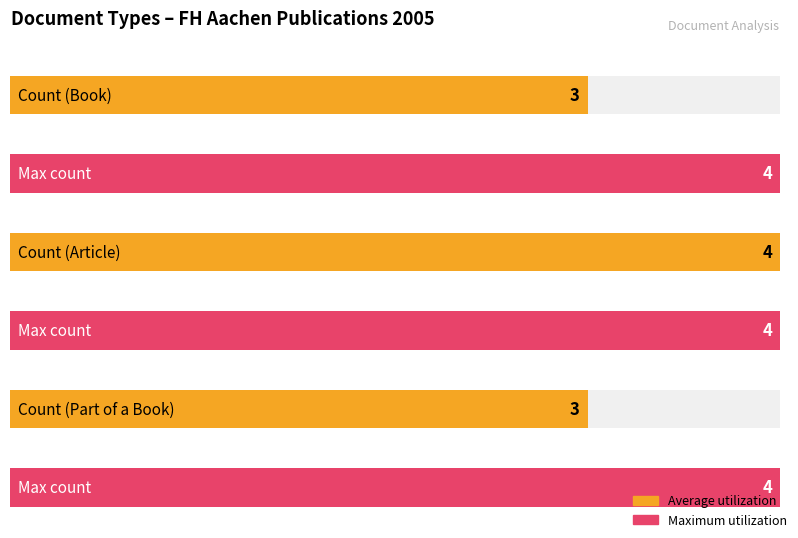

What is the value of the 2nd bar from the left?

4